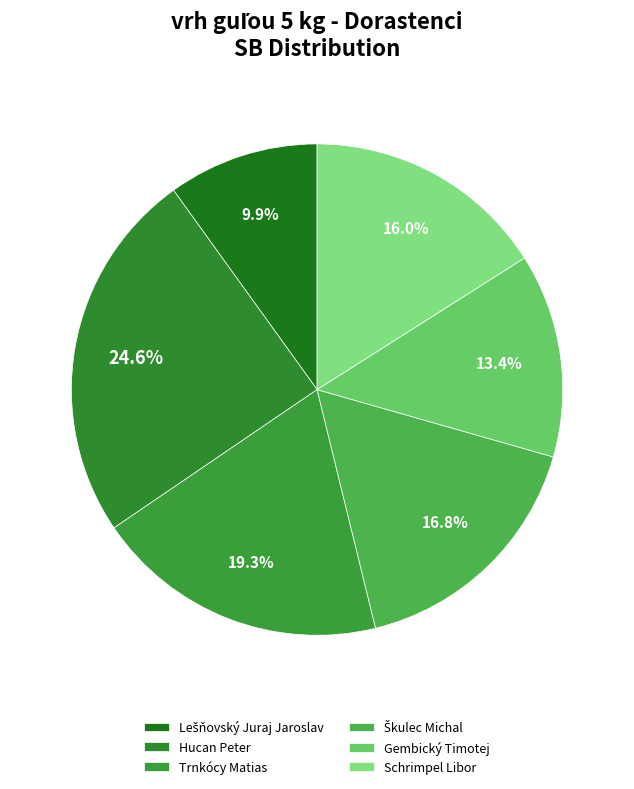

The Lešňovský Juraj Jaroslav slice represents 26% of the pie. True or false?

False